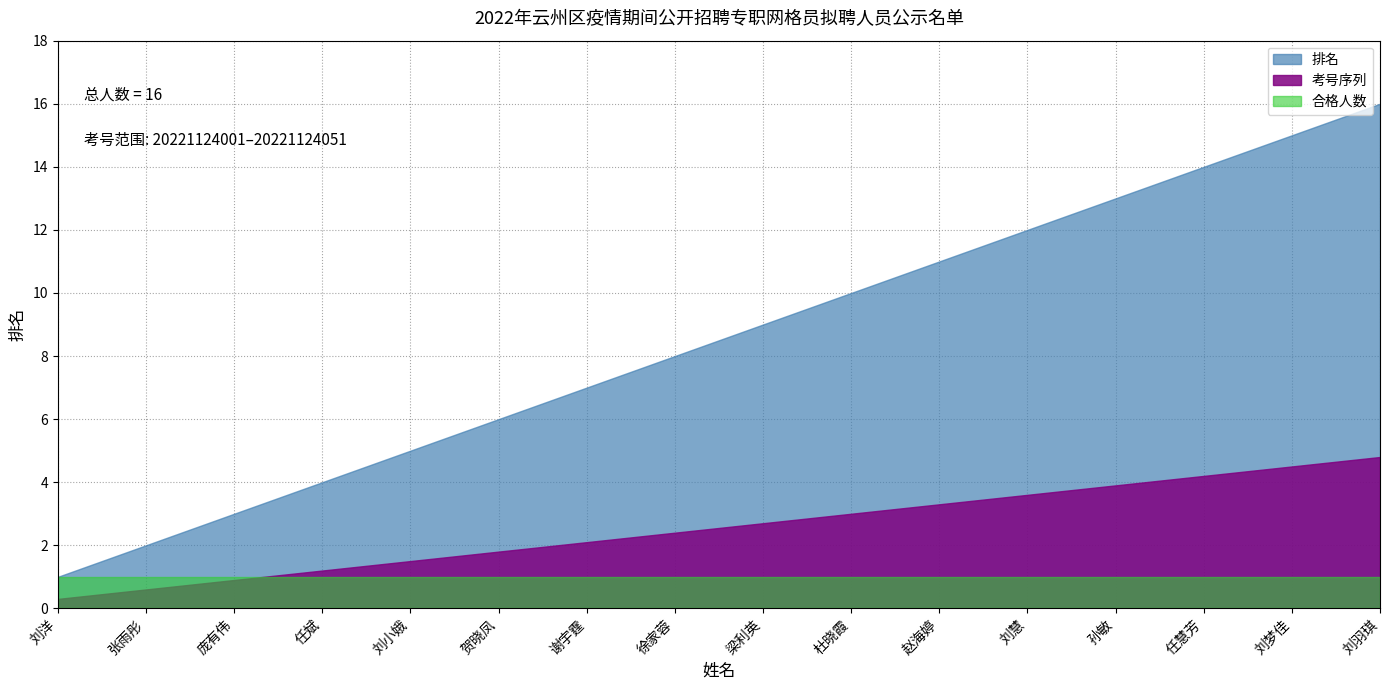

Between 贺晓凤 and 孙敏, which is larger?

孙敏